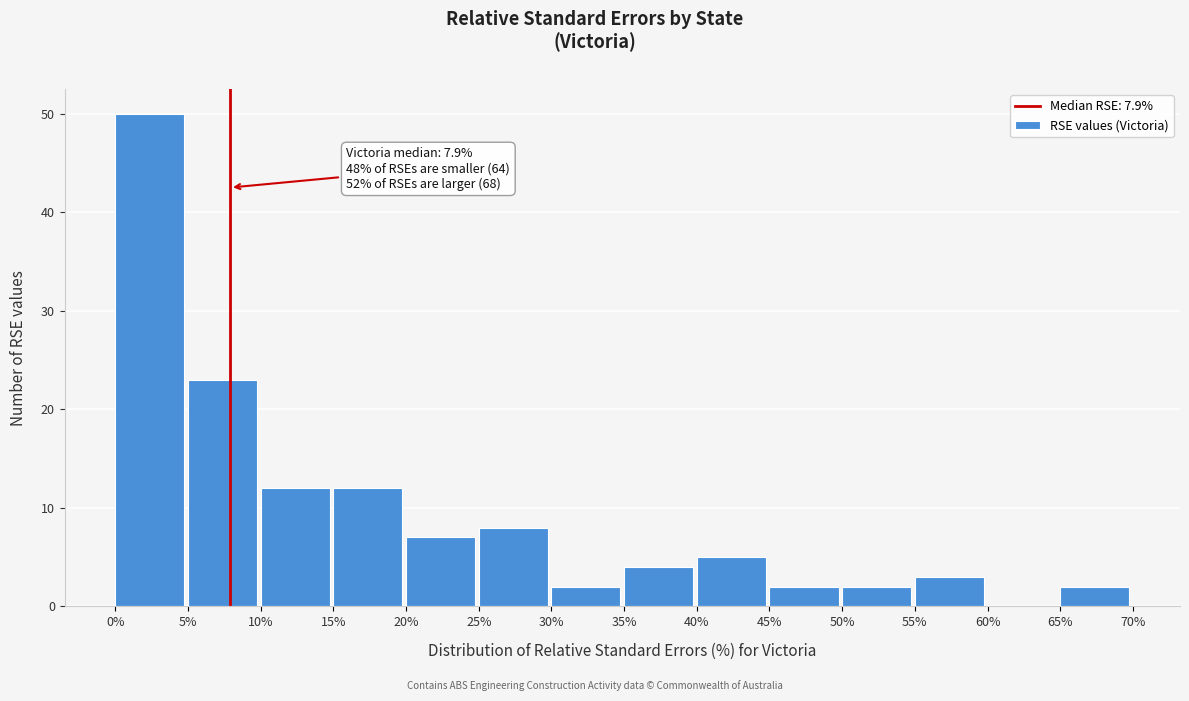

Over which range of the x-axis is the bar tallest?

0% to 5%